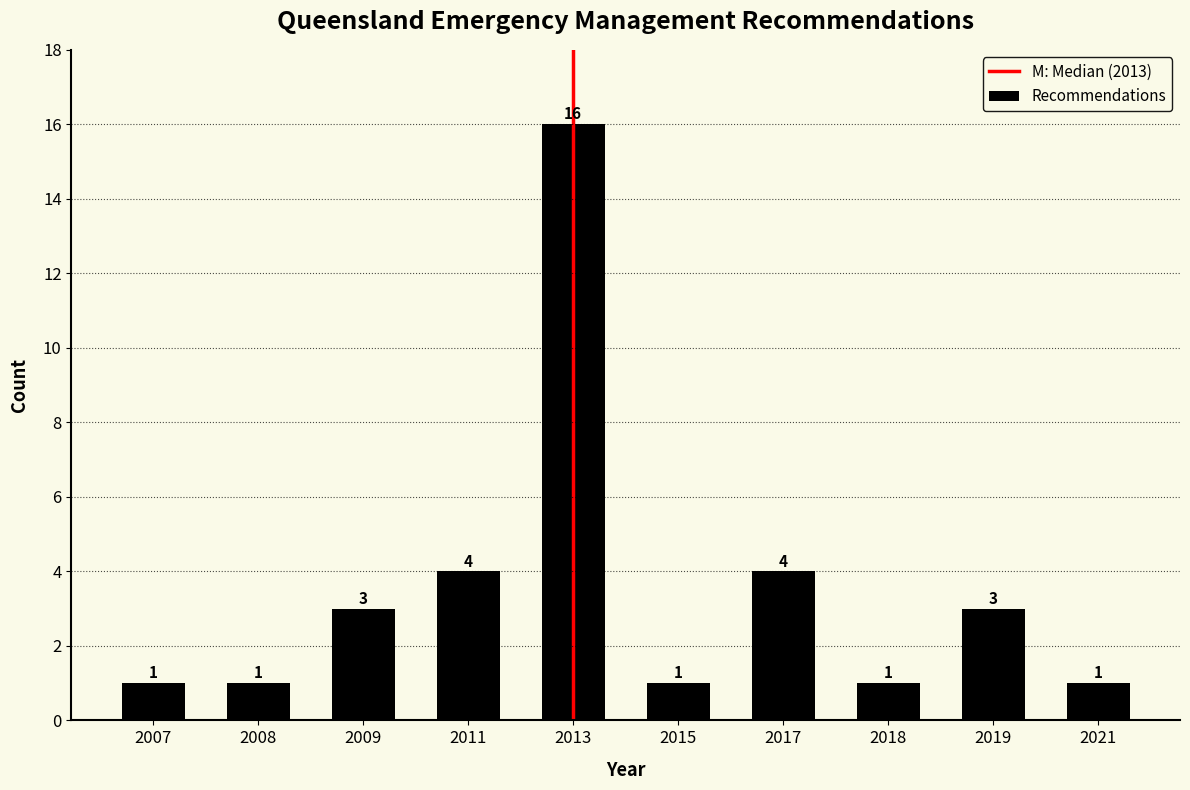

Reading left to right, what are all the values shown in this chart?

2007=1	2008=1	2009=3	2011=4	2013=16	2015=1	2017=4	2018=1	2019=3	2021=1